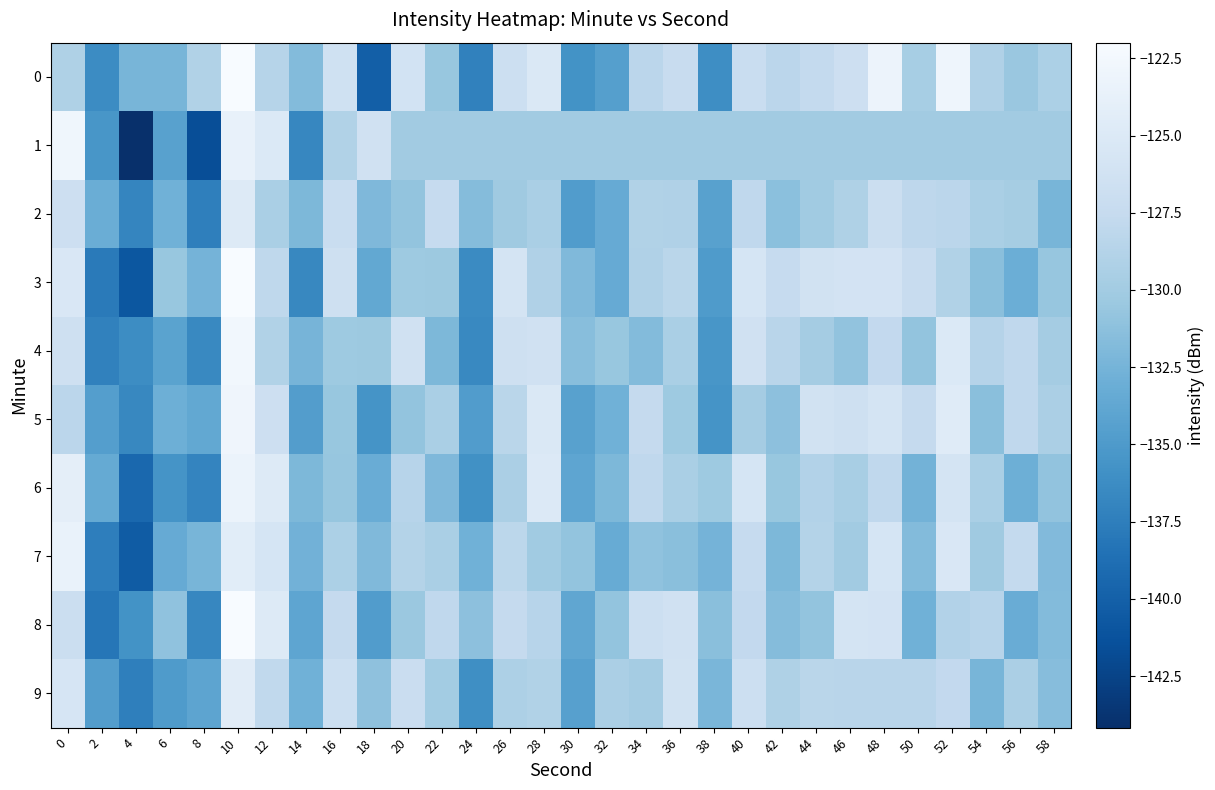

What is the difference between the highest and lowest values at 2?

5.0